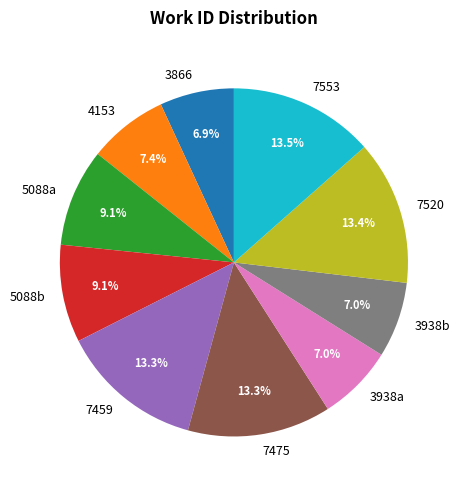

Do 7459 and 3866 together represent more than half of the pie?

No